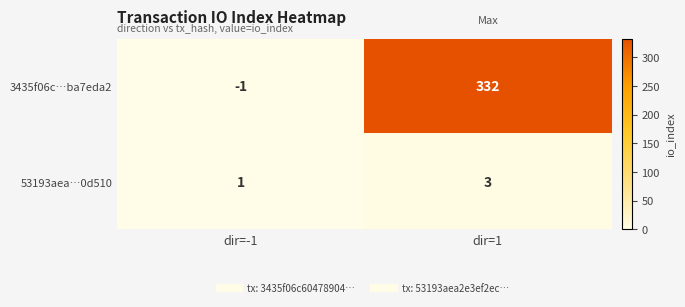

Rank the series by their average value, from highest to lowest.

3435f06c…ba7eda2, 53193aea…0d510